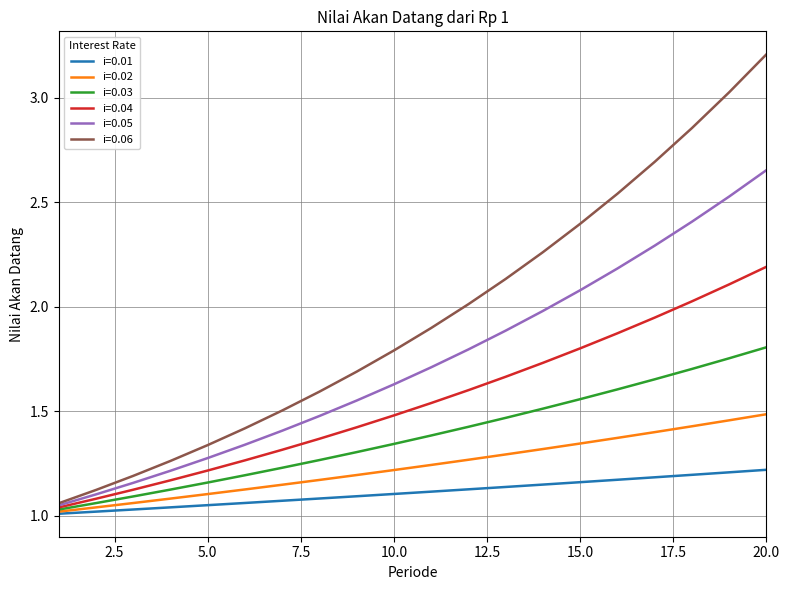

Does the chart have visible grid lines?

Yes